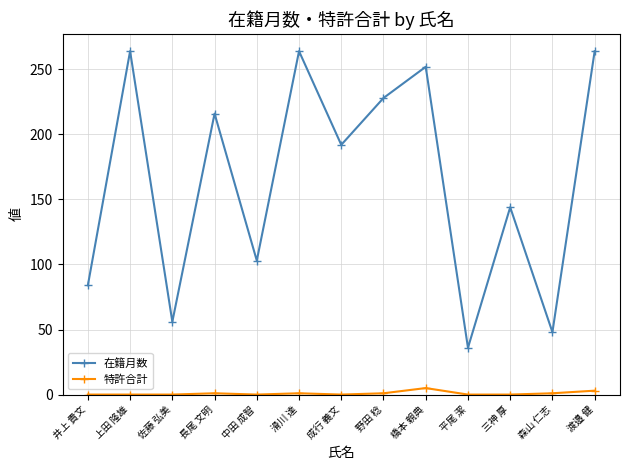

What is the label of the 11th point from the left?

三神 厚